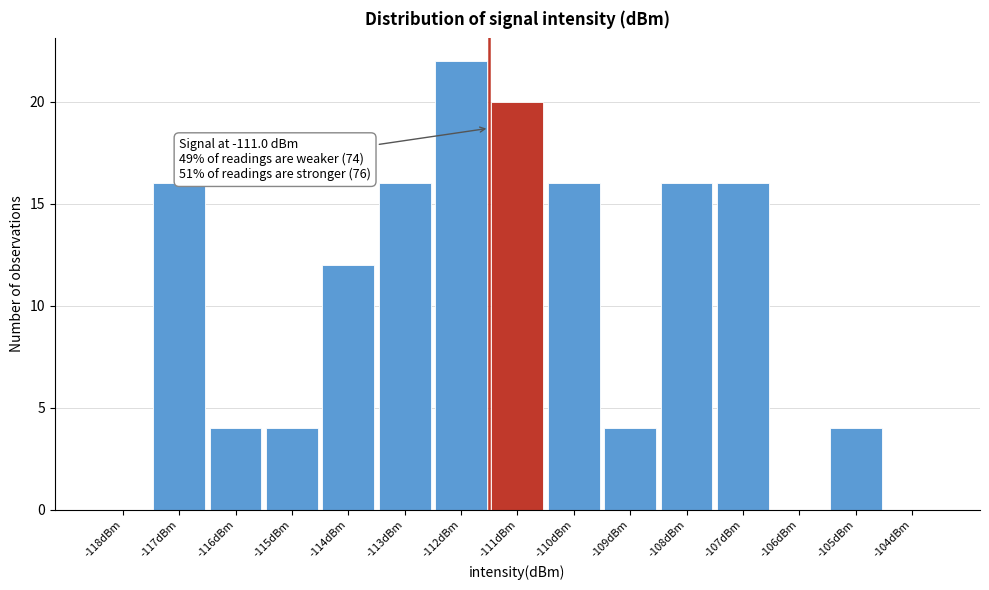

Reading right to left, transcribe all the data shown in this chart.

-104dBm=0	-105dBm=4	-106dBm=0	-107dBm=16	-108dBm=16	-109dBm=4	-110dBm=16	-111dBm=20	-112dBm=22	-113dBm=16	-114dBm=12	-115dBm=4	-116dBm=4	-117dBm=16	-118dBm=0